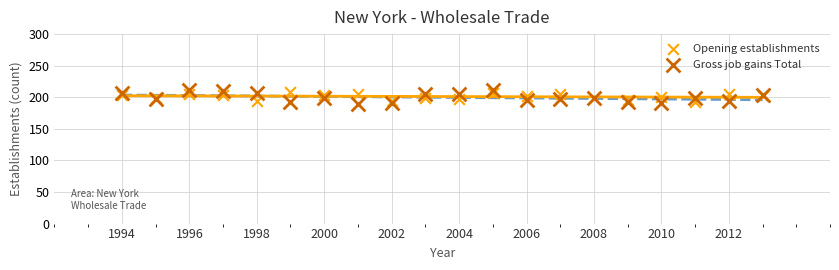

Which series reaches the maximum Y coordinate?

Gross job gains Total